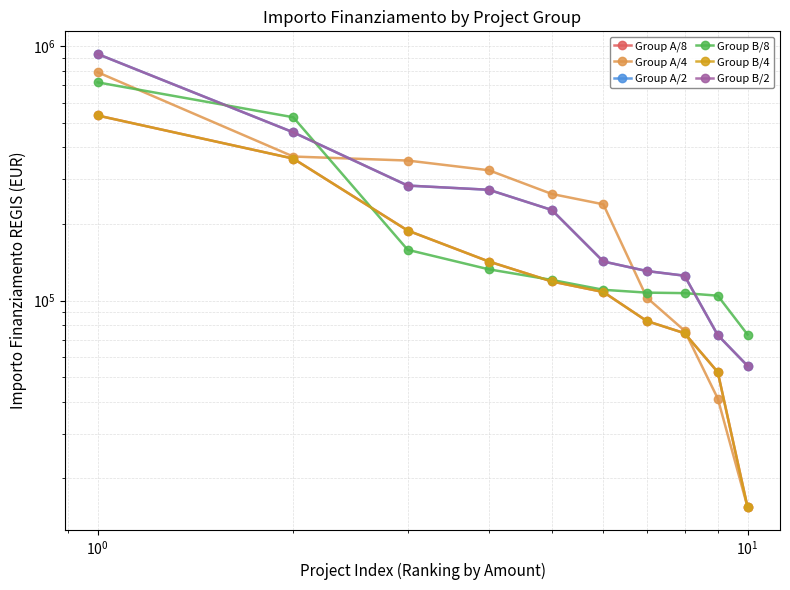

True or false: Group A/2 has more than 1 interior local peaks.

False